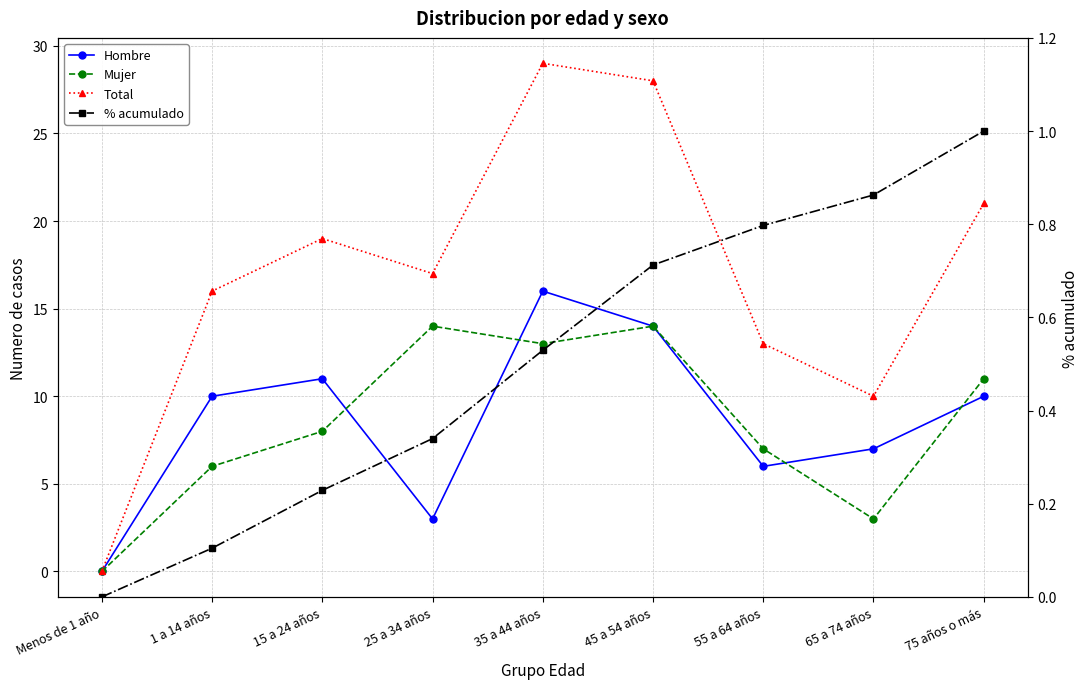

True or false: Hombre and % acumulado intersect in this chart.

False